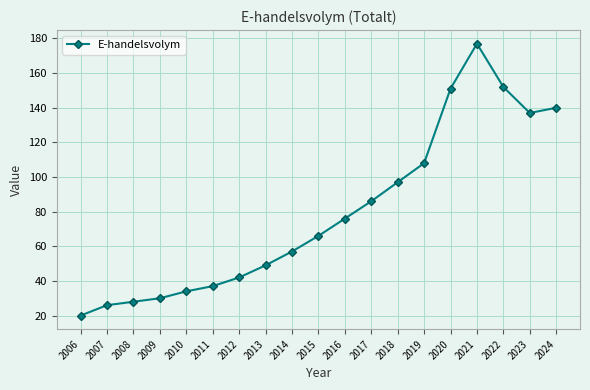

Reading left to right, what are all the values shown in this chart?

20	26	28	30	34	37	42	49	57	66	76	86	97	108	151	177	152	137	140